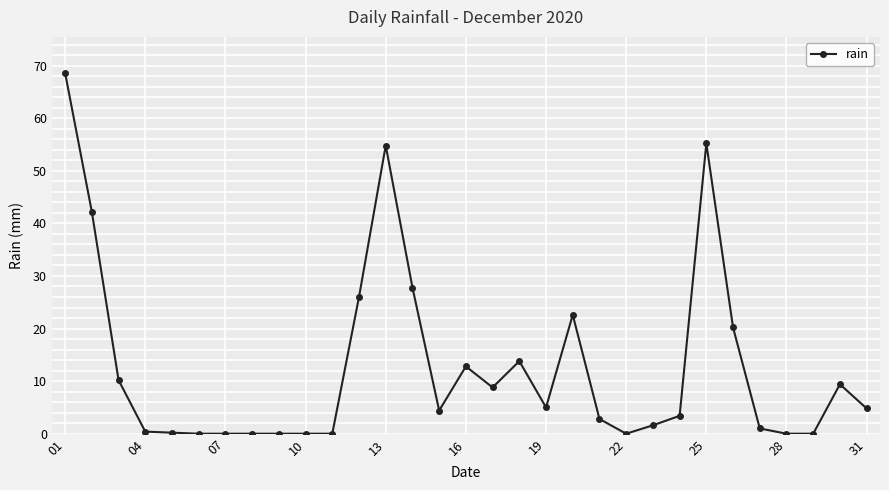

What is the difference between the maximum and minimum values?

68.6